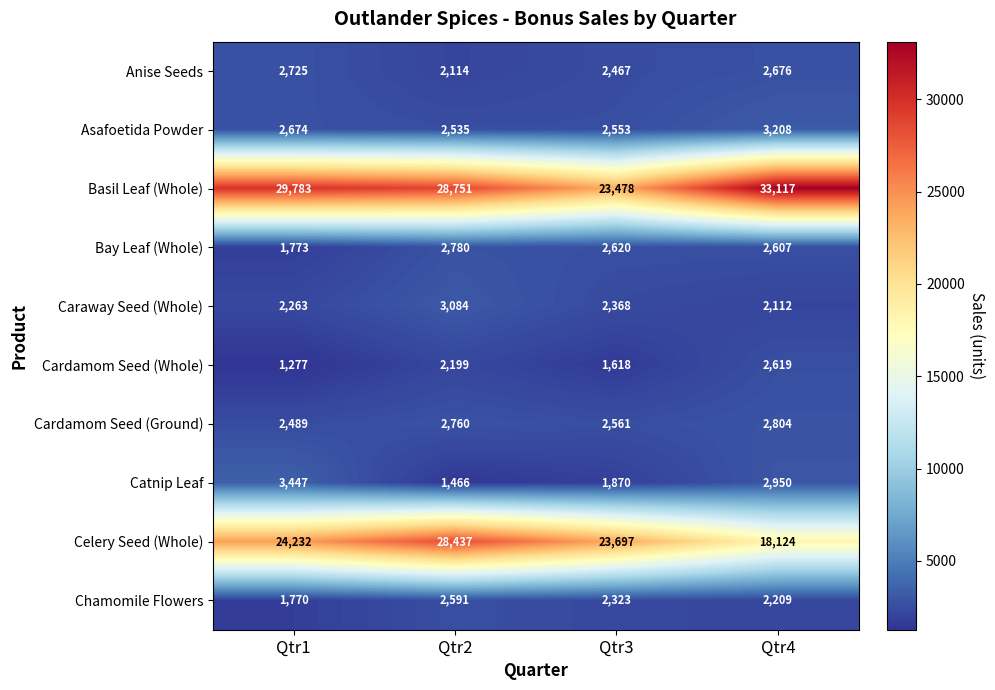

At which category is the sum across all series the highest?

Qtr2